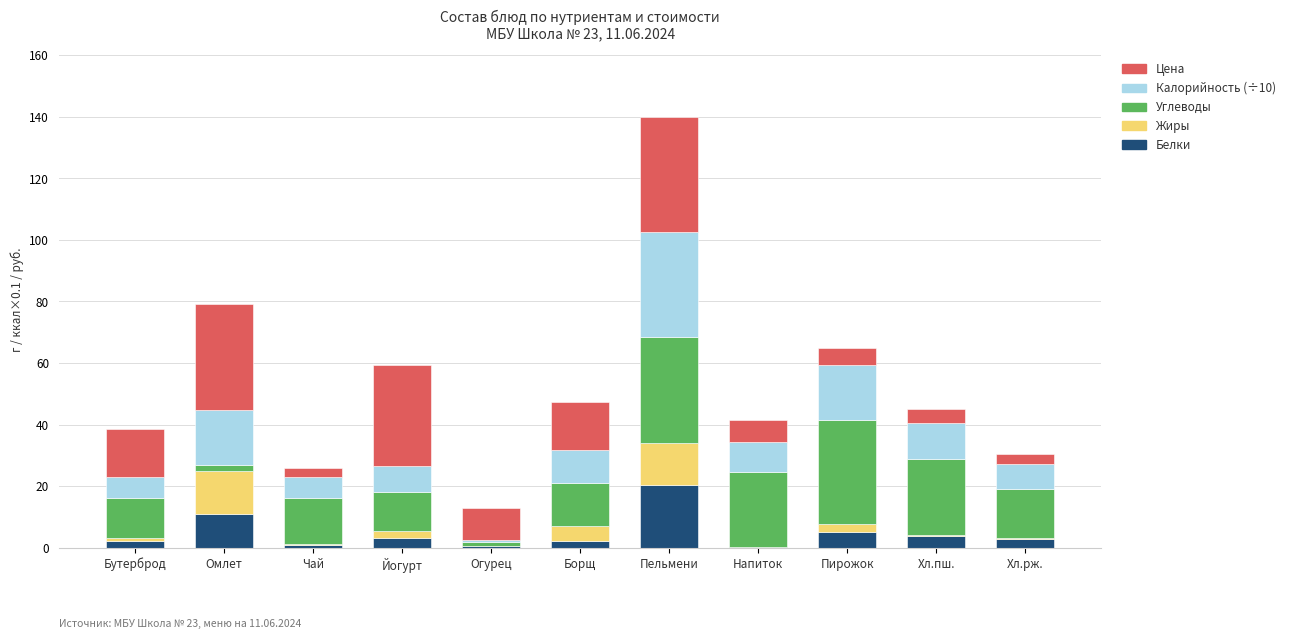

Are the bars horizontal?

No